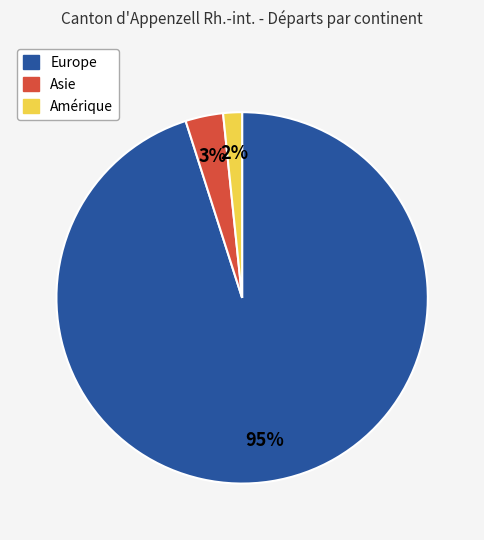

Is there a majority slice in this chart?

Yes